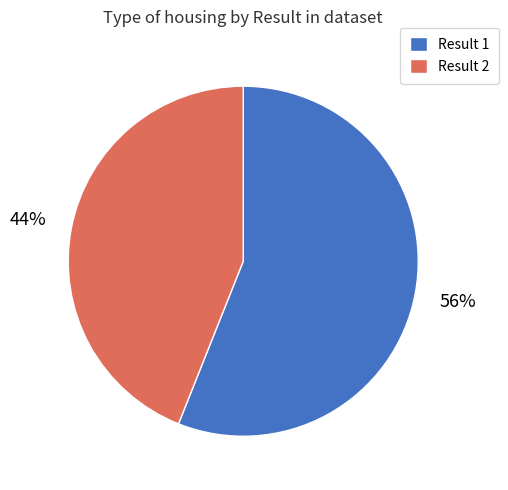

Combined, do Result 1 and Result 2 account for over 50%?

Yes